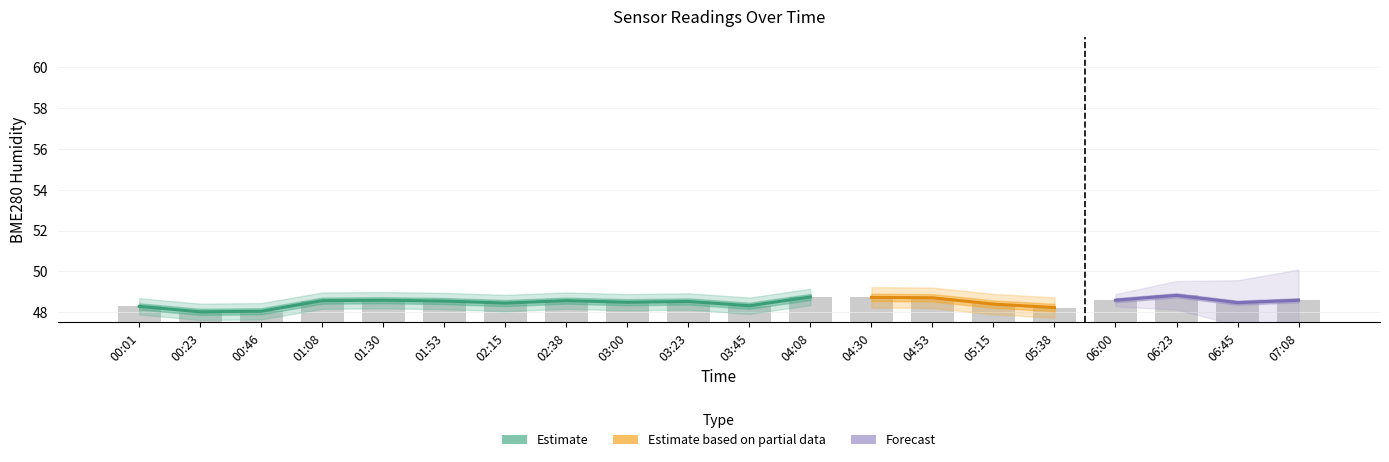

How many categories are shown in the chart?

20